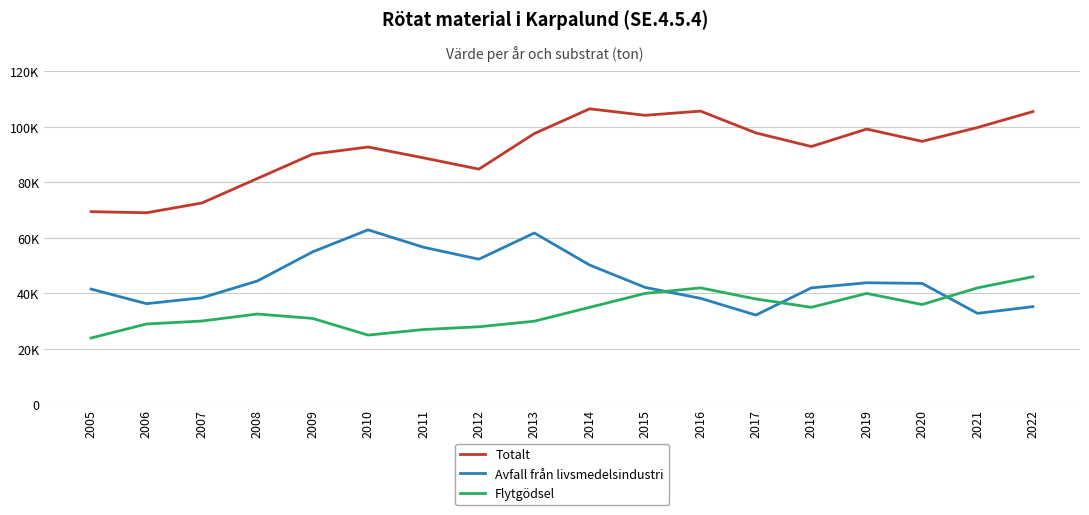

Does the chart display data point markers on the line(s)?

No